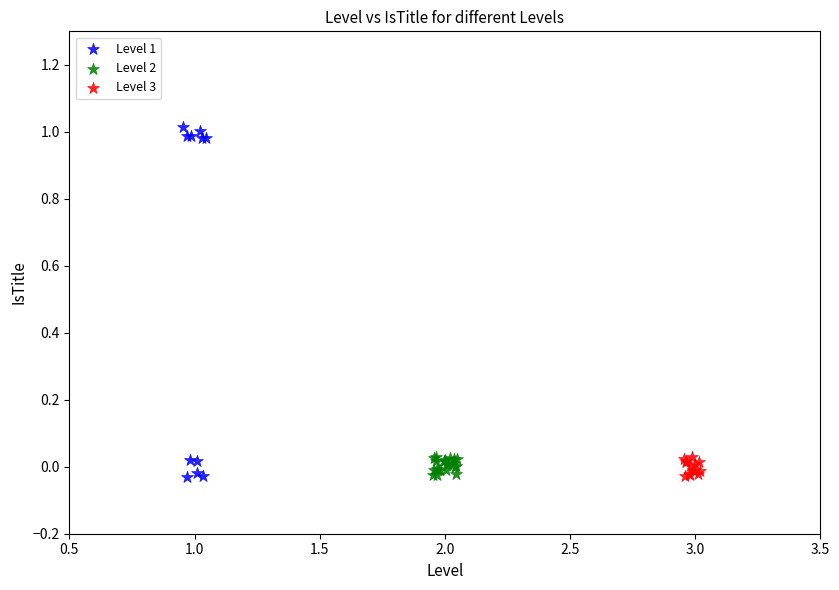

What are all the series names shown in the legend?

Level 1, Level 2, Level 3